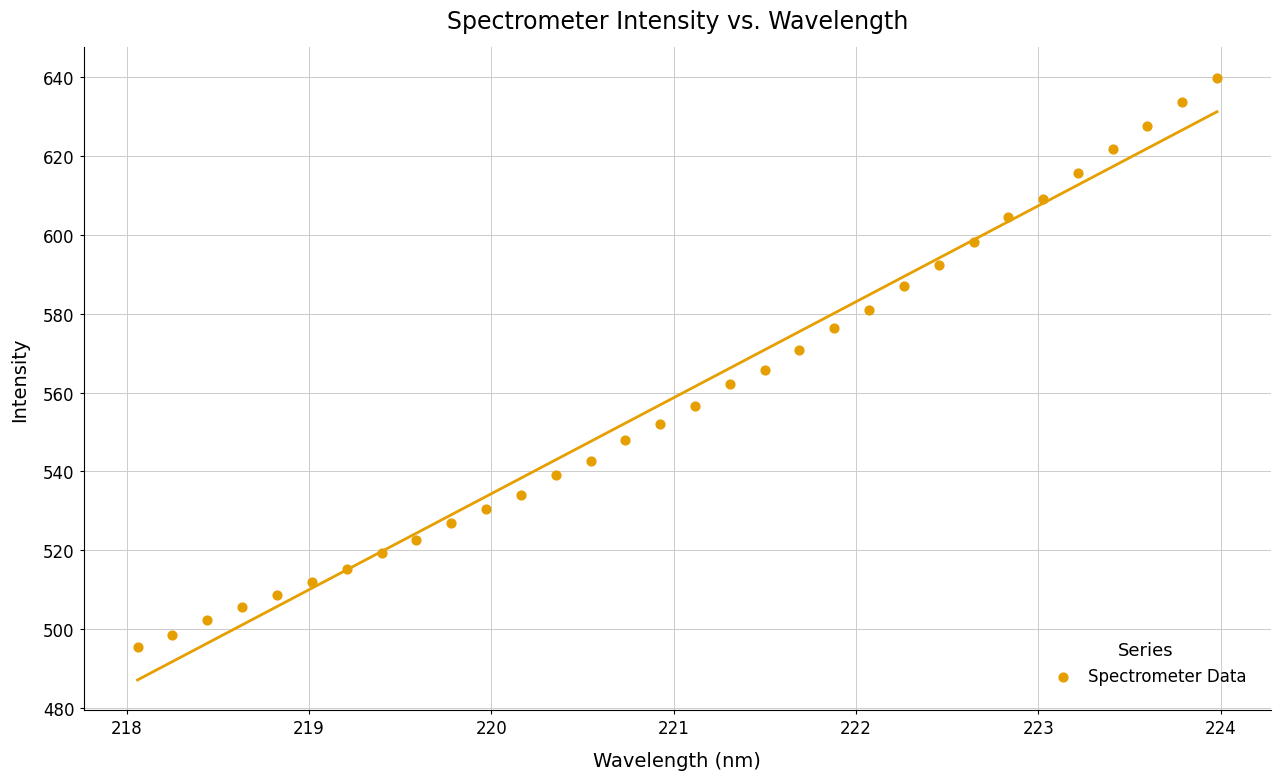

What is the range of X values (max minus min)?

5.9